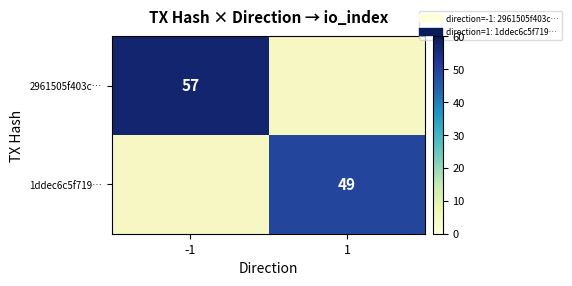

Which category has the lowest value across all series?

1